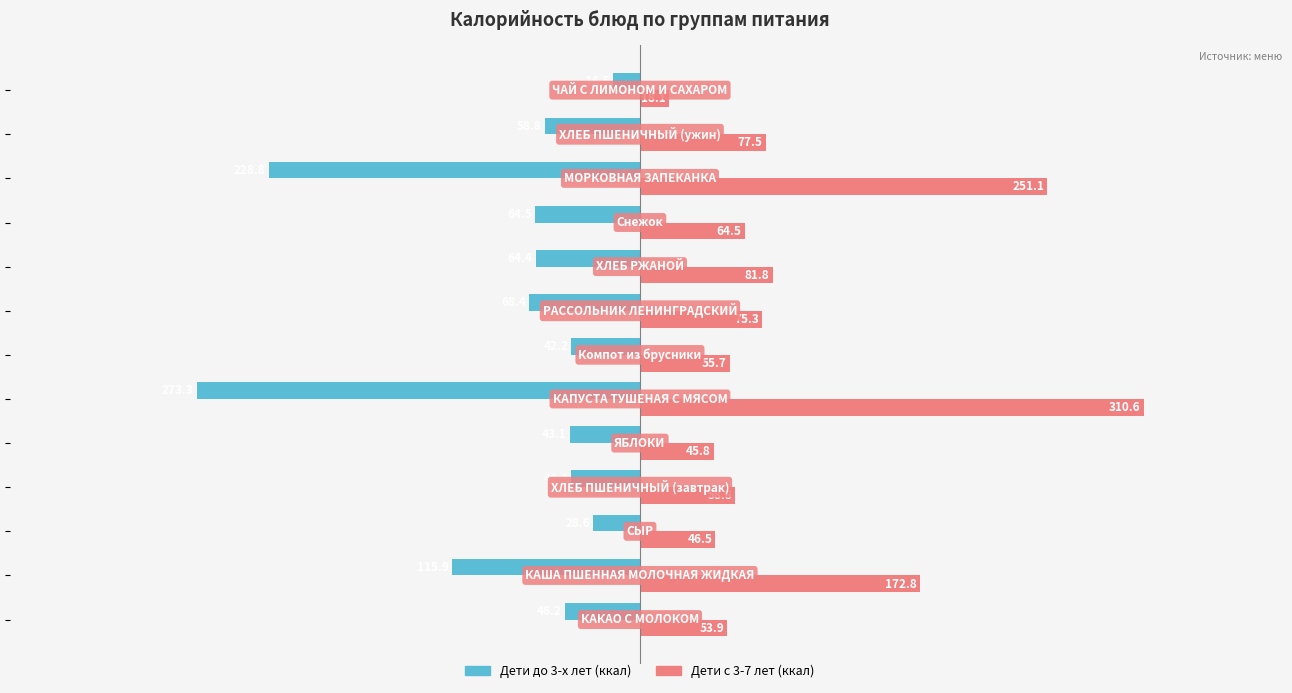

What is the difference between the maximum and minimum values in the Дети с 3-7 лет (ккал) series?

292.6